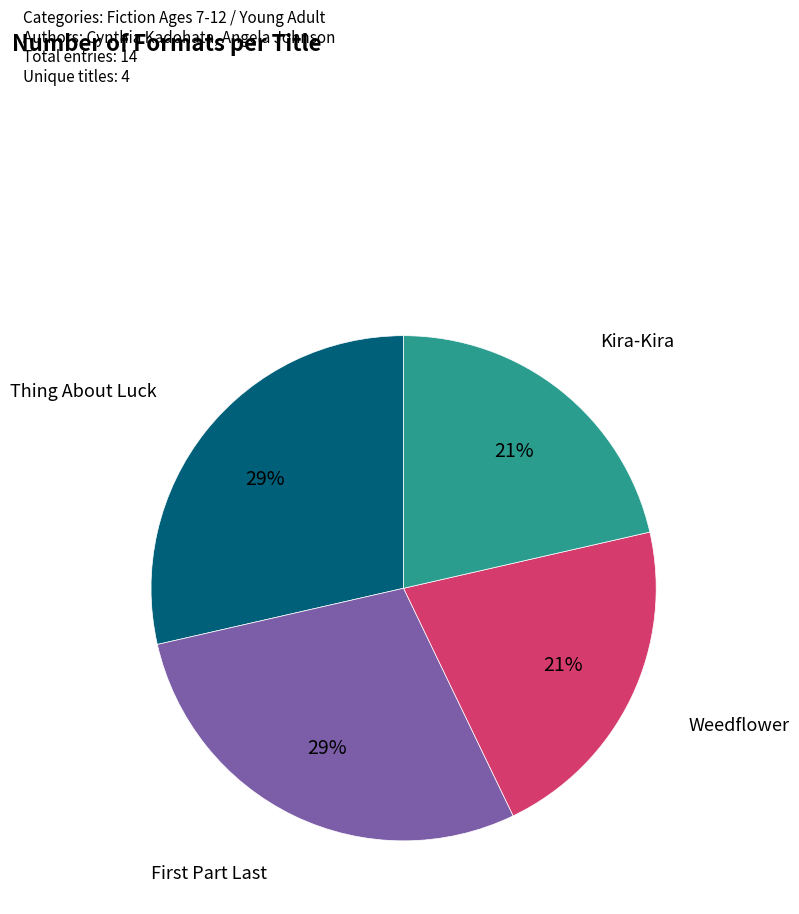

Is it true that Thing About Luck is 29% of the pie?

True